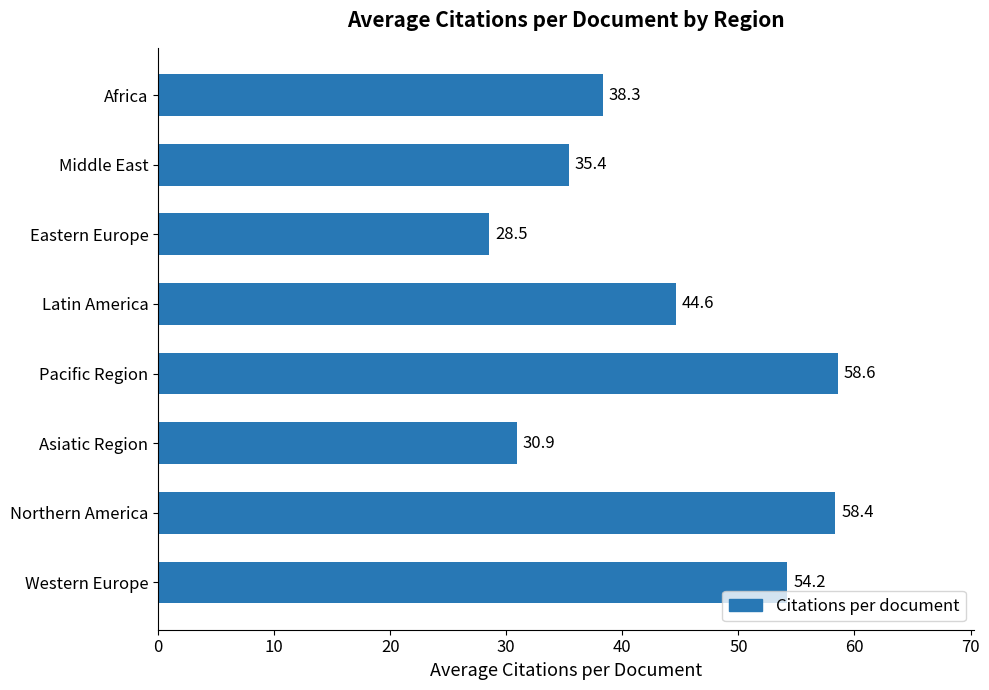

What is the sum of all values?

348.9